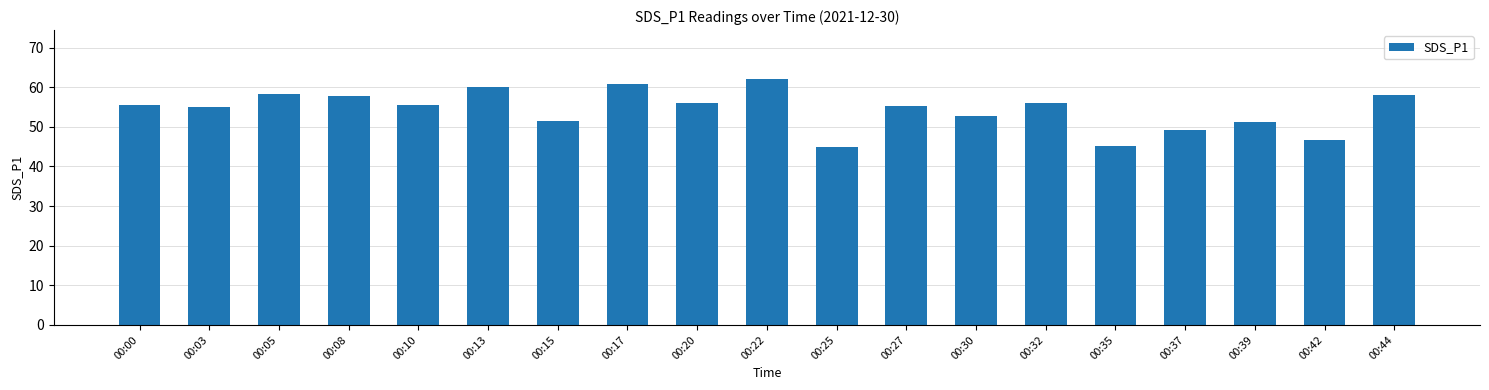

What is the sum of all values?

1032.3